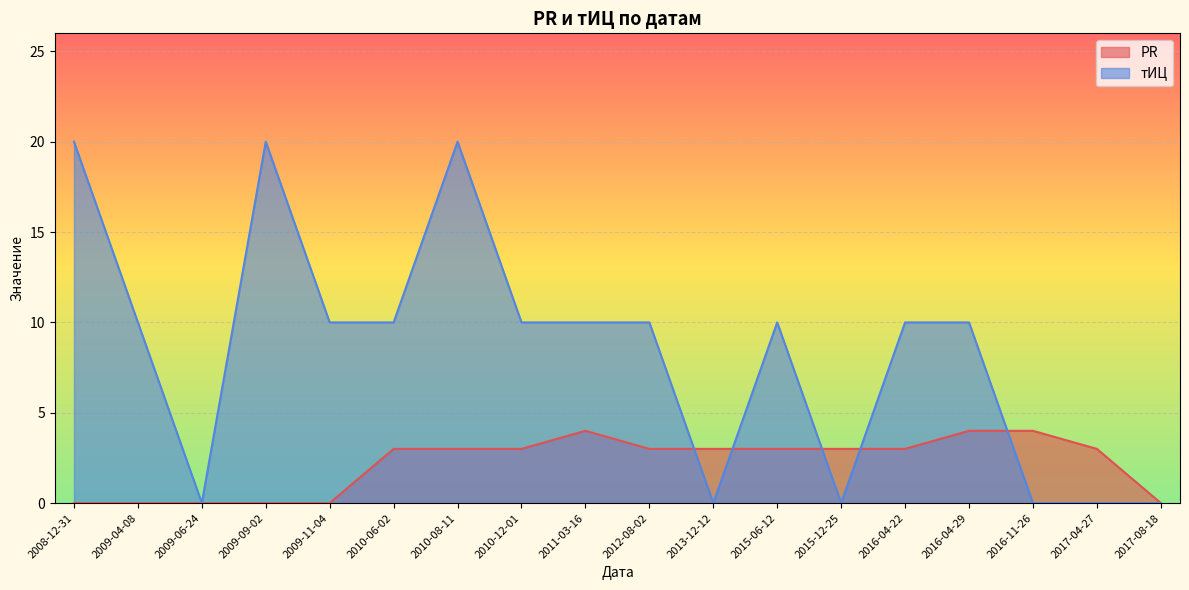

Where is the first local minimum for тИЦ?

2009-06-24